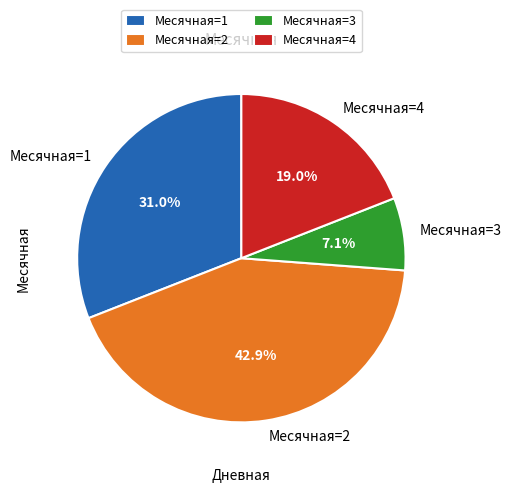

Which slice is the smallest?

Месячная=3